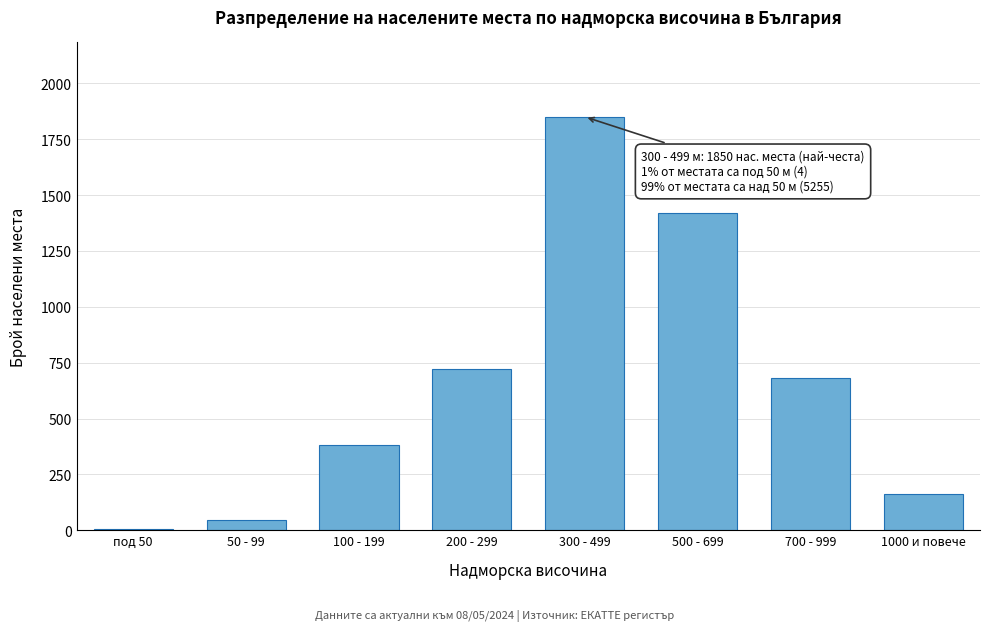

Reading right to left, list all the values displayed in this chart.

1000 и повече=160	700 - 999=680	500 - 699=1420	300 - 499=1850	200 - 299=720	100 - 199=380	50 - 99=45	под 50=4